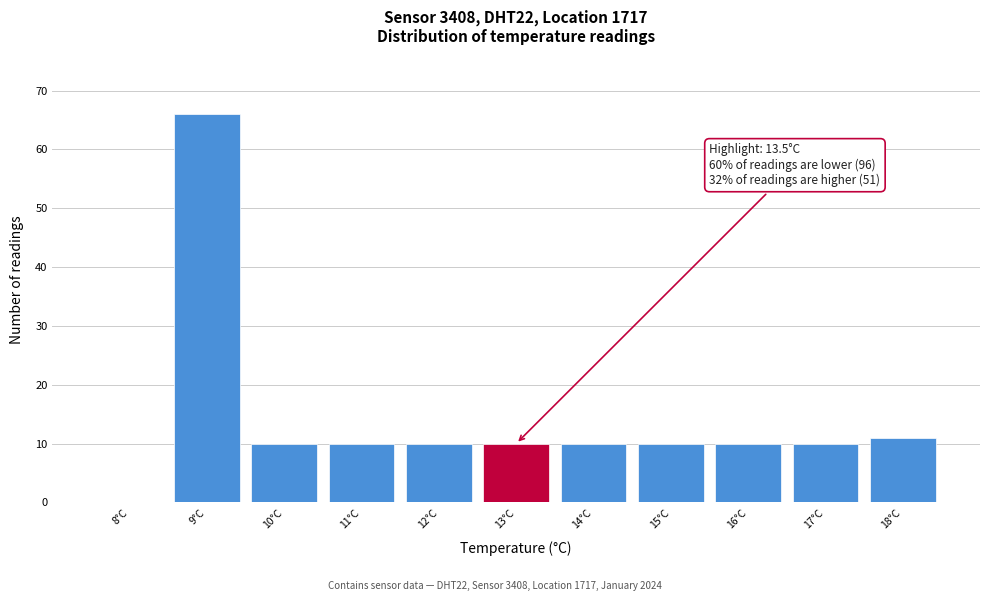

Reading right to left, extract all data points from this chart.

18°C=11	17°C=10	16°C=10	15°C=10	14°C=10	13°C=10	12°C=10	11°C=10	10°C=10	9°C=66	8°C=0